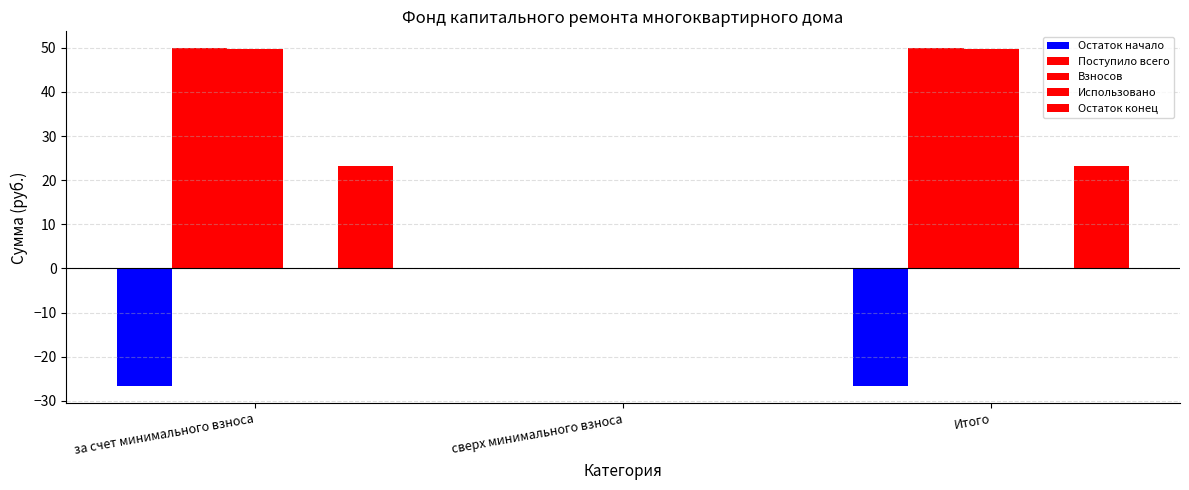

What position from the right is сверх минимального взноса?

2